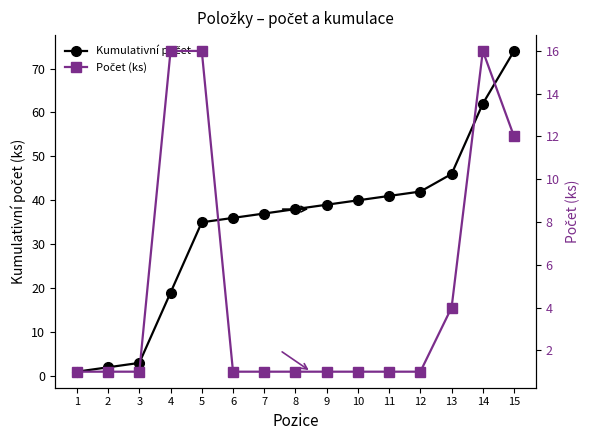

Reading left to right, what are all the values shown in this chart?

Kumulativní počet: 1=1	2=2	3=3	4=19	5=35	6=36	7=37	8=38	9=39	10=40	11=41	12=42	13=46	14=62	15=74
Počet (ks): 1=1	2=1	3=1	4=16	5=16	6=1	7=1	8=1	9=1	10=1	11=1	12=1	13=4	14=16	15=12